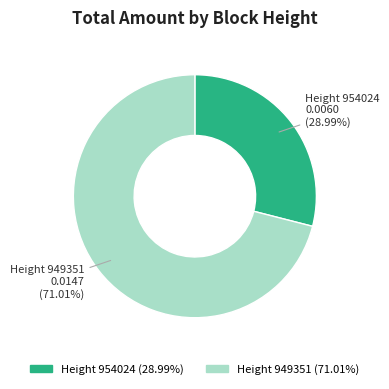

Is there any slice that represents more than half of the pie?

Yes